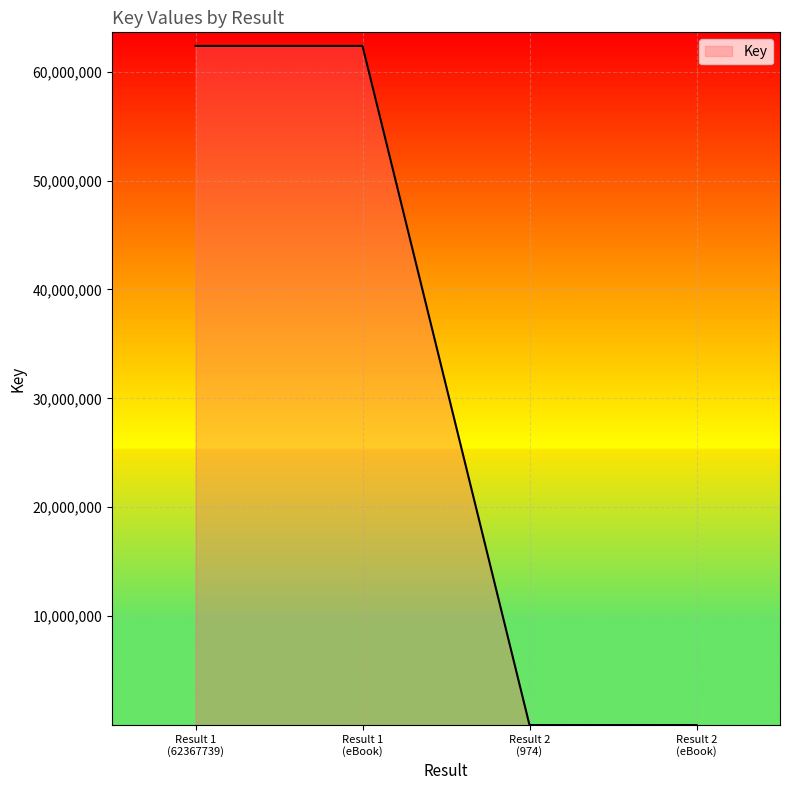

What is the difference between the second highest and second lowest values?

62366765